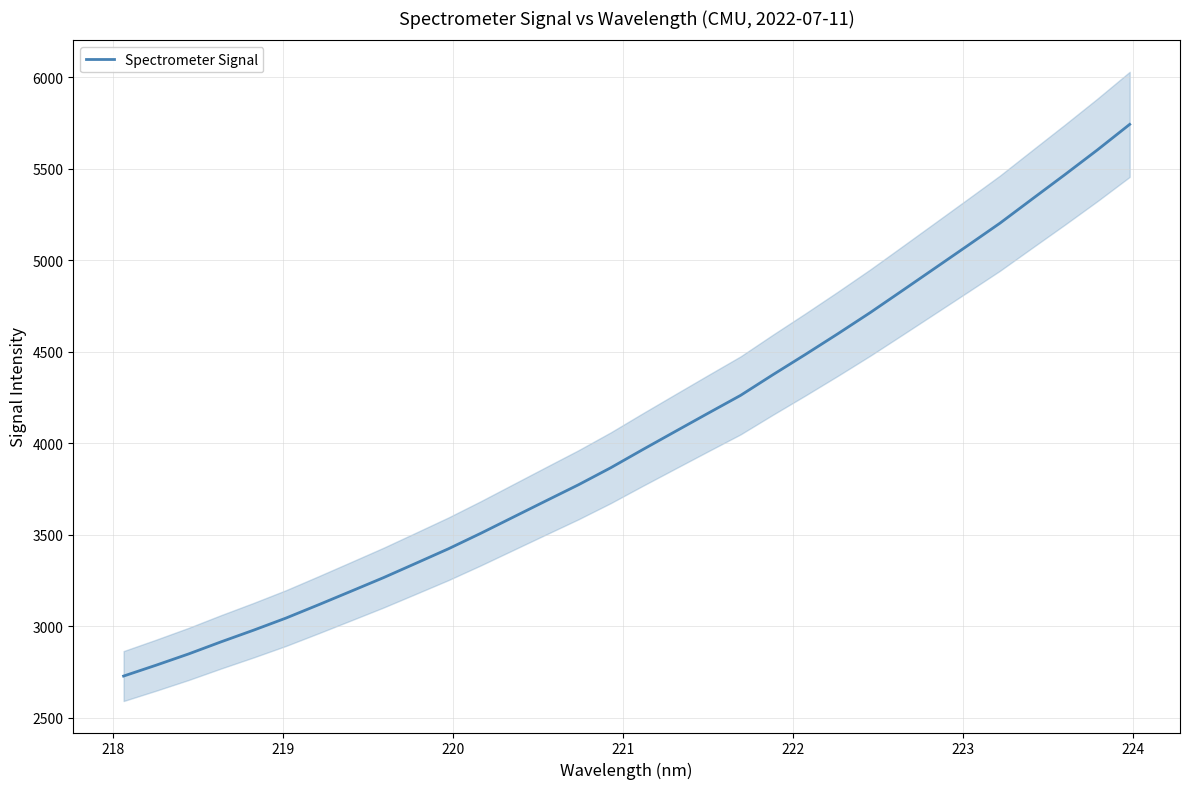

What is the difference between the maximum and minimum values?

3013.4